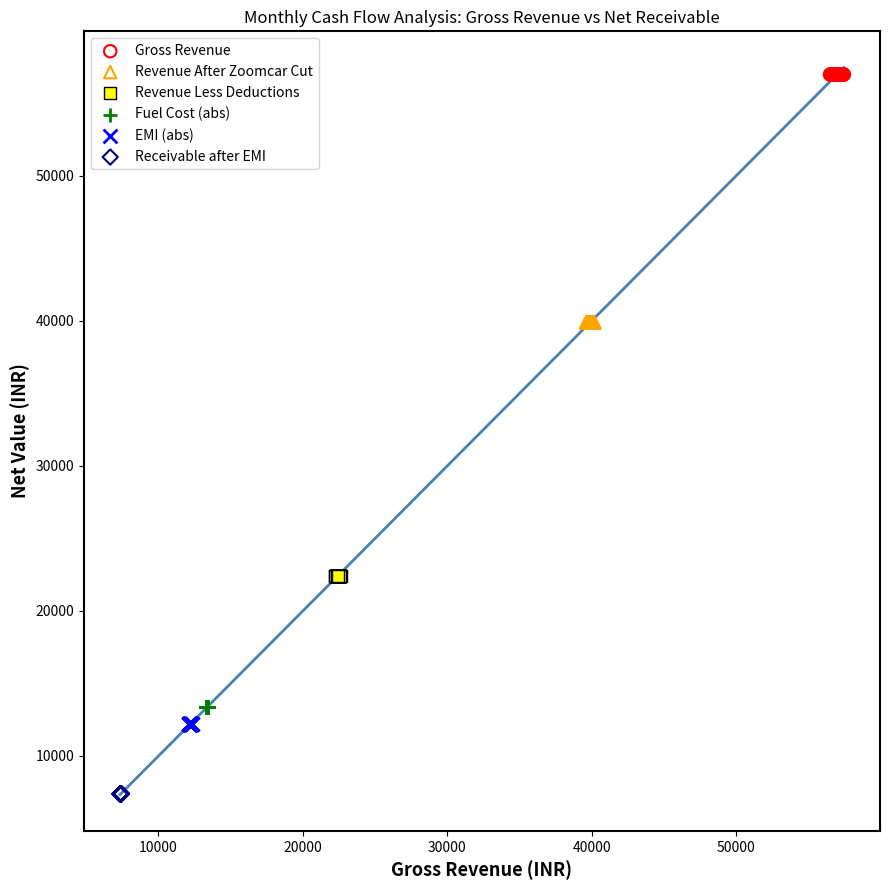

Which series contains the highest Y value?

Gross Revenue